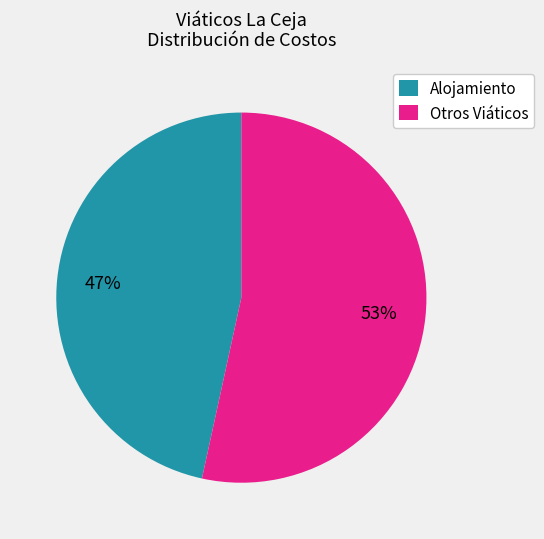

Is the sum of Otros Viáticos and Alojamiento greater than half?

Yes